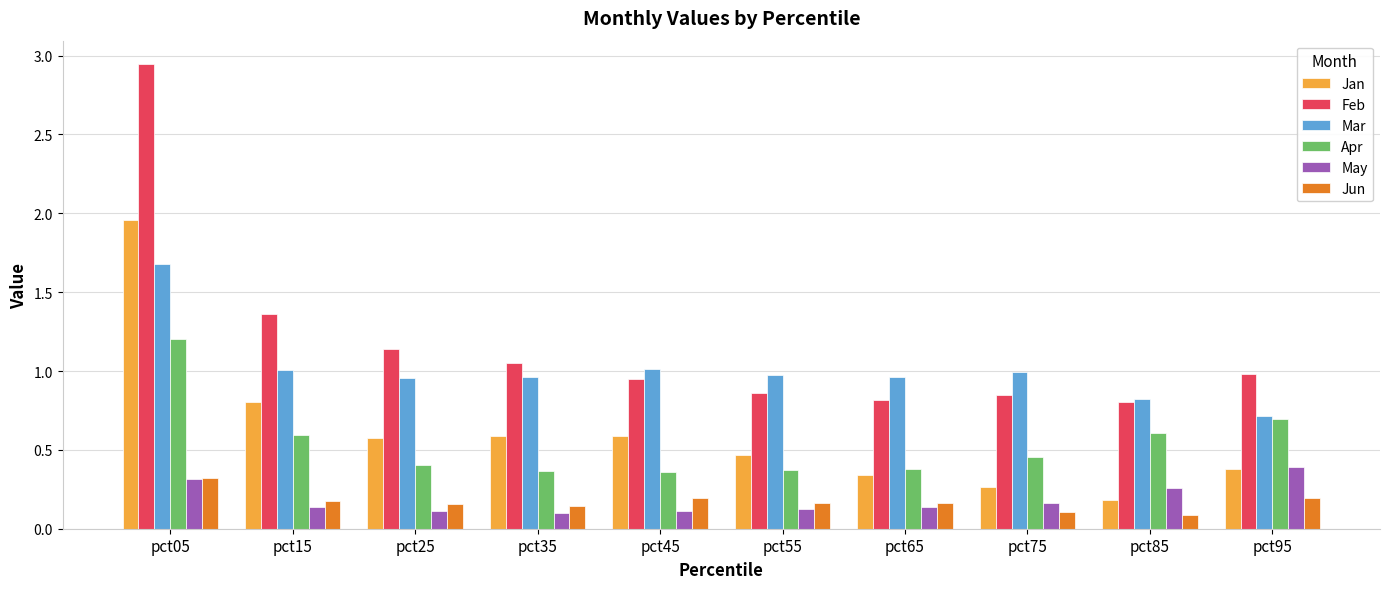

Which series has the widest spread of values?

Feb